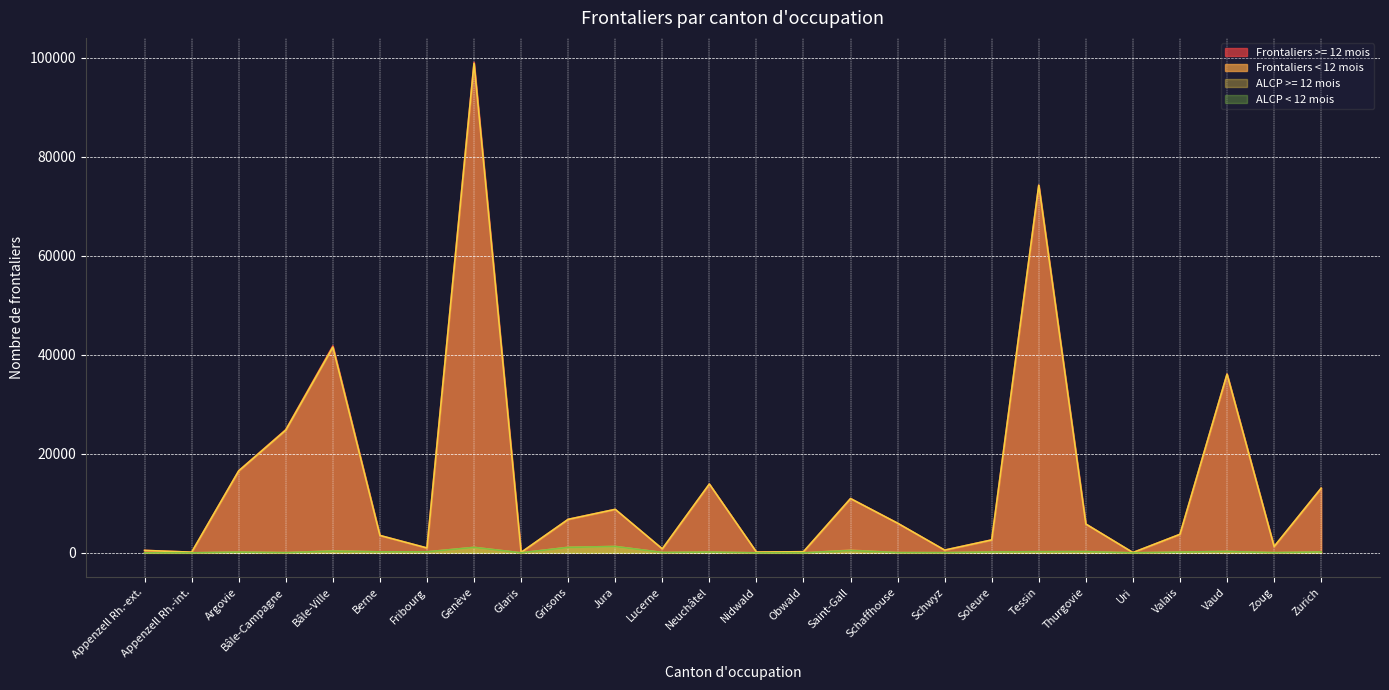

At which label does Frontaliers < 12 mois first exceed 171?

Bâle-Ville